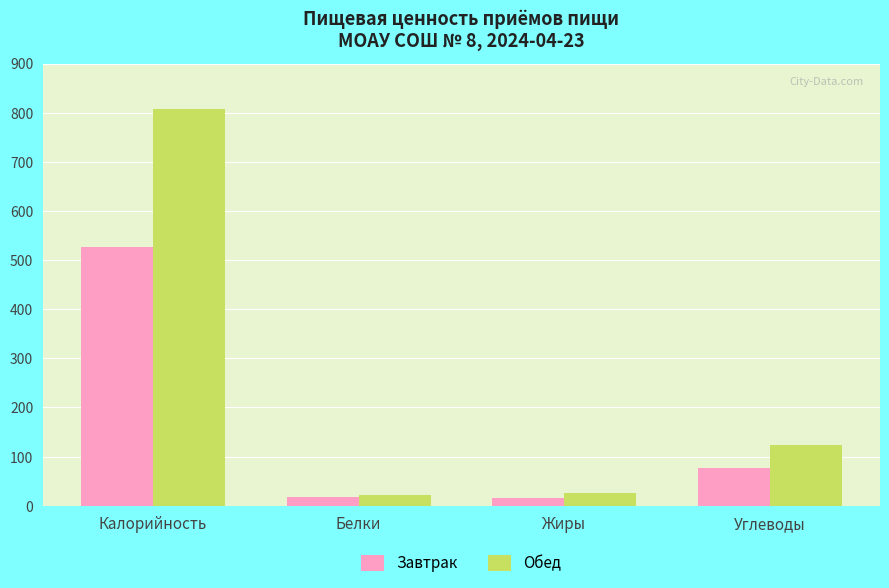

At how many categories does at least one series exceed 134?

1